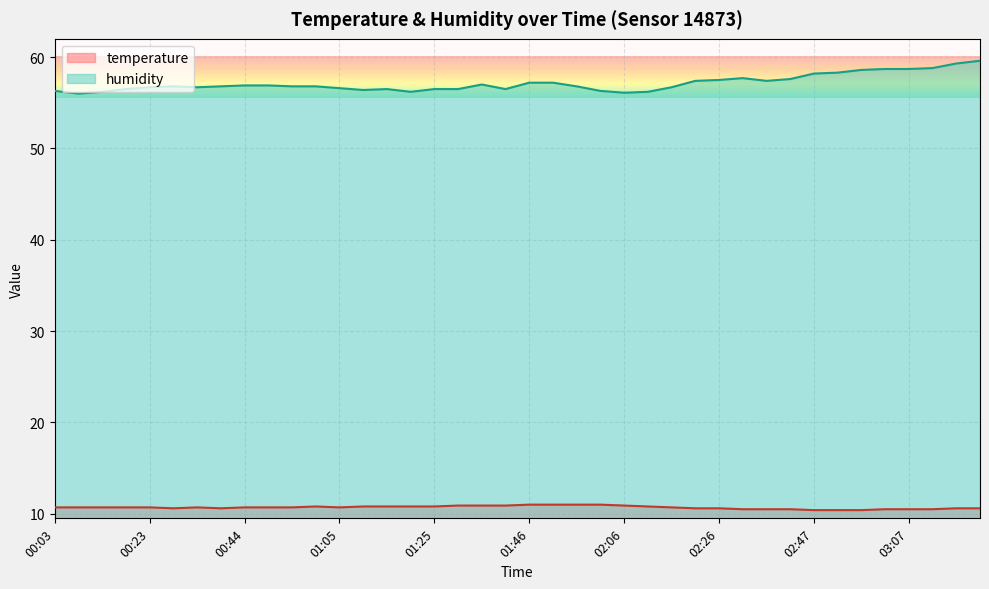

Count the number of categories in the chart.

40